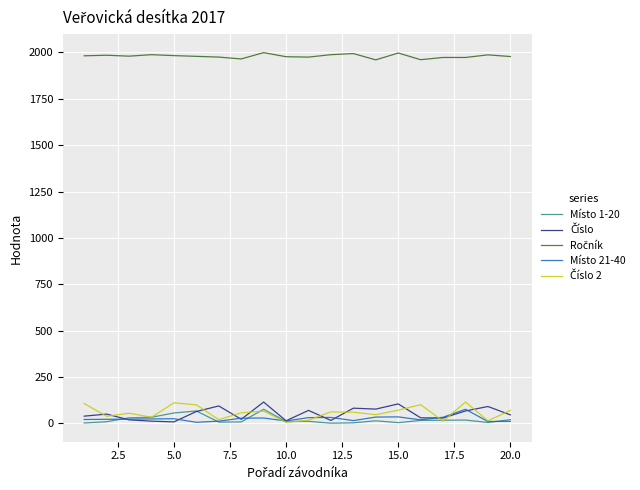

Is this an area chart (filled region under the line)?

No